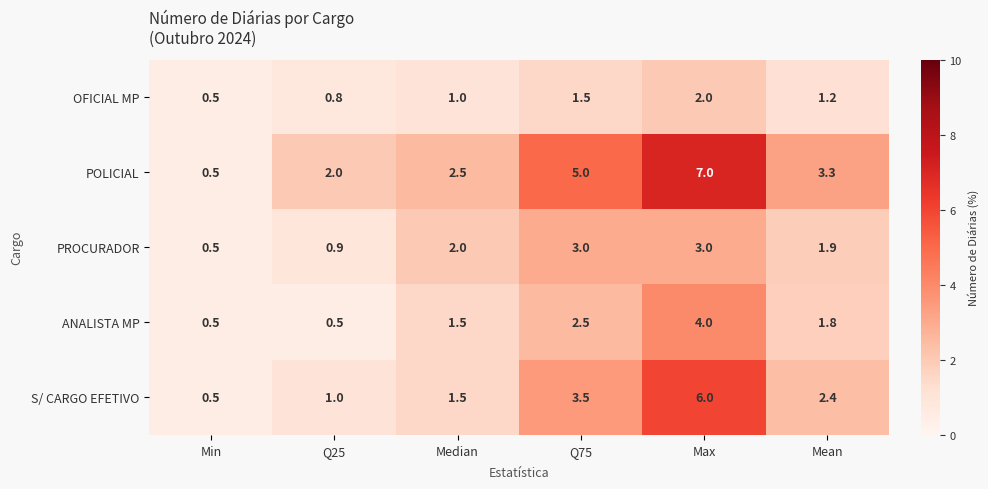

The S/ CARGO EFETIVO series shows 2.4 at Mean. True or false?

True